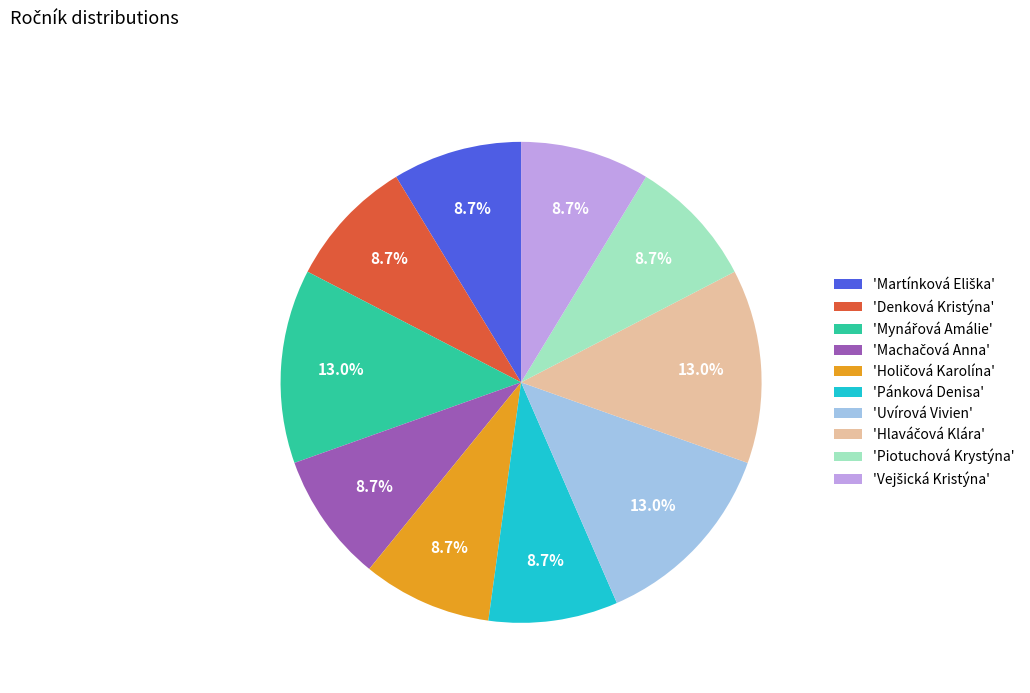

How much of the chart is everything except 'Denková Kristýna'?

91.3%